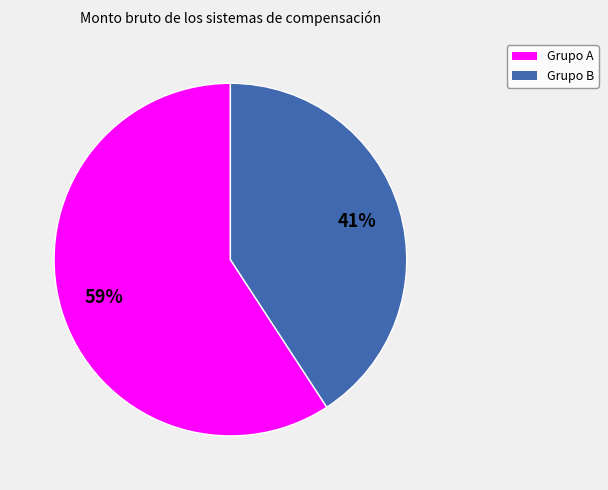

Count the number of slices in the pie.

2